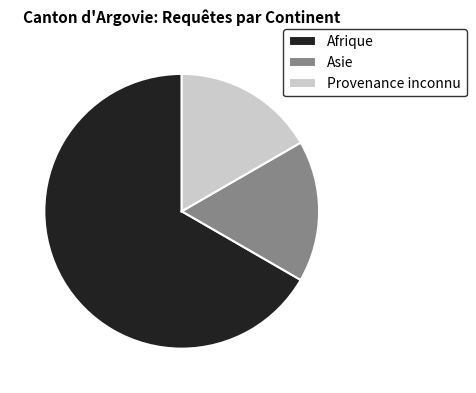

Which category has the biggest portion of the pie?

Afrique